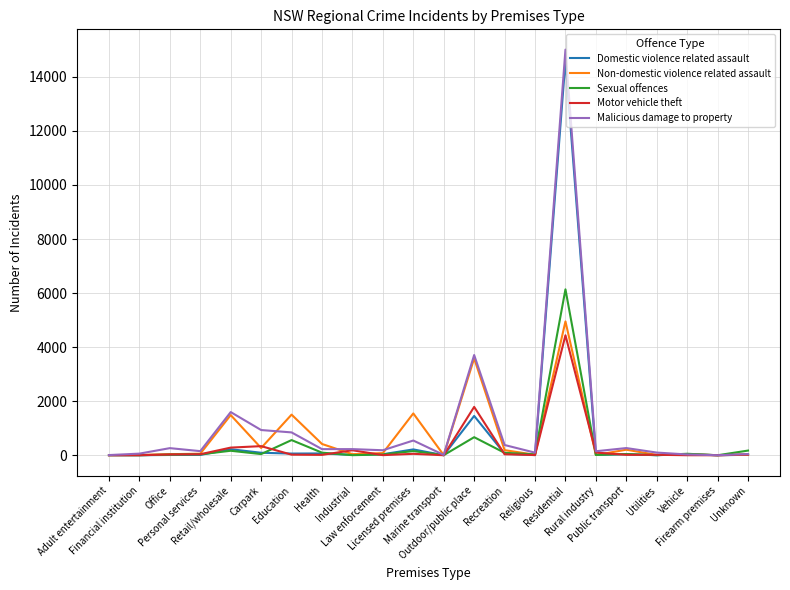

Which series has the widest spread of values?

Malicious damage to property